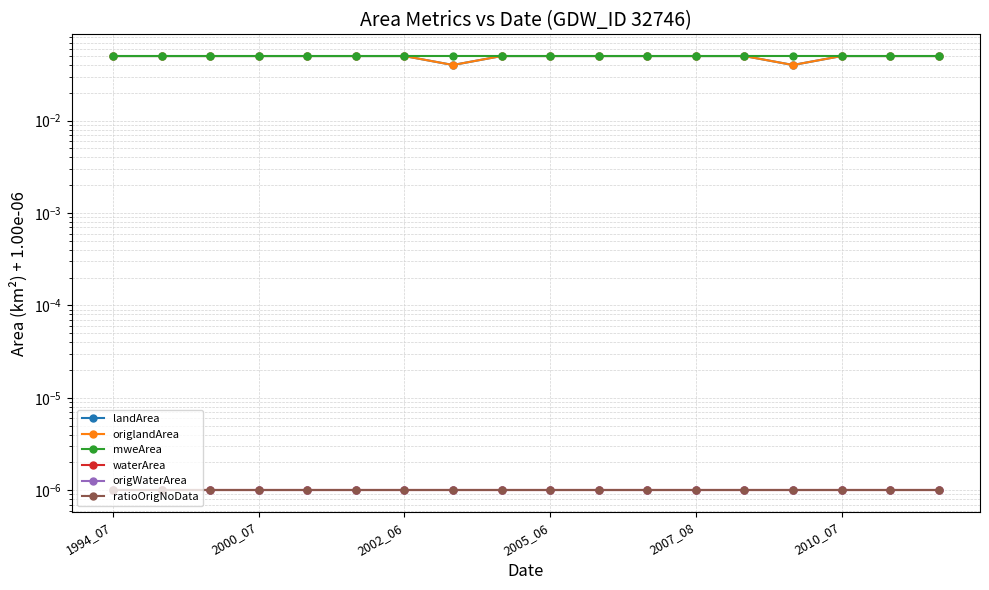

The ratioOrigNoData series shows 0.0 at 1994_07. True or false?

False